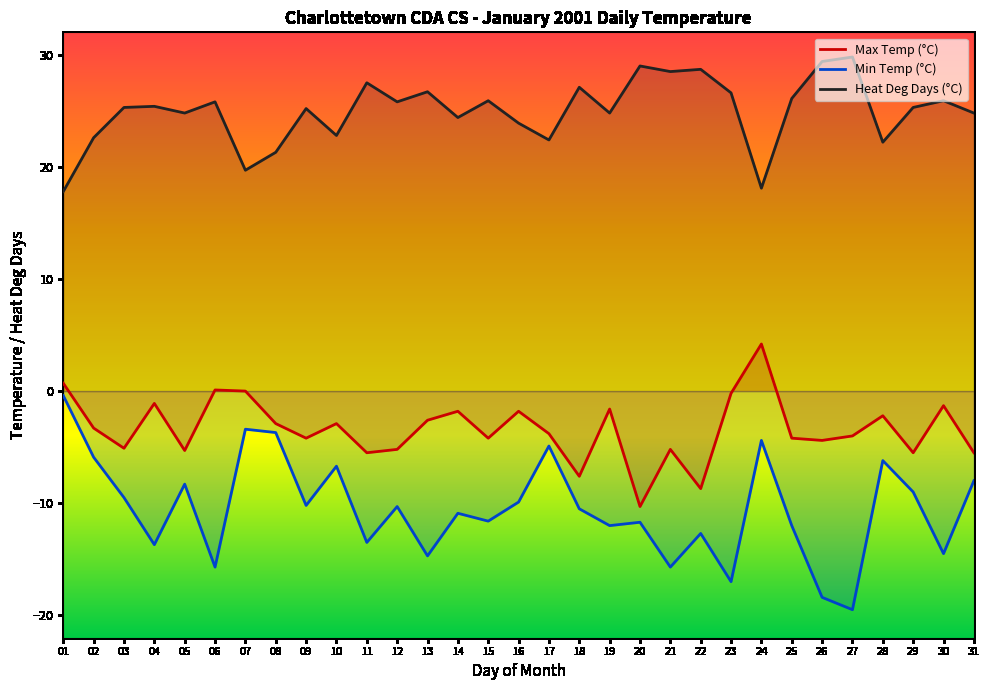

Where does the Min Temp (°C) series first go above -10?

01